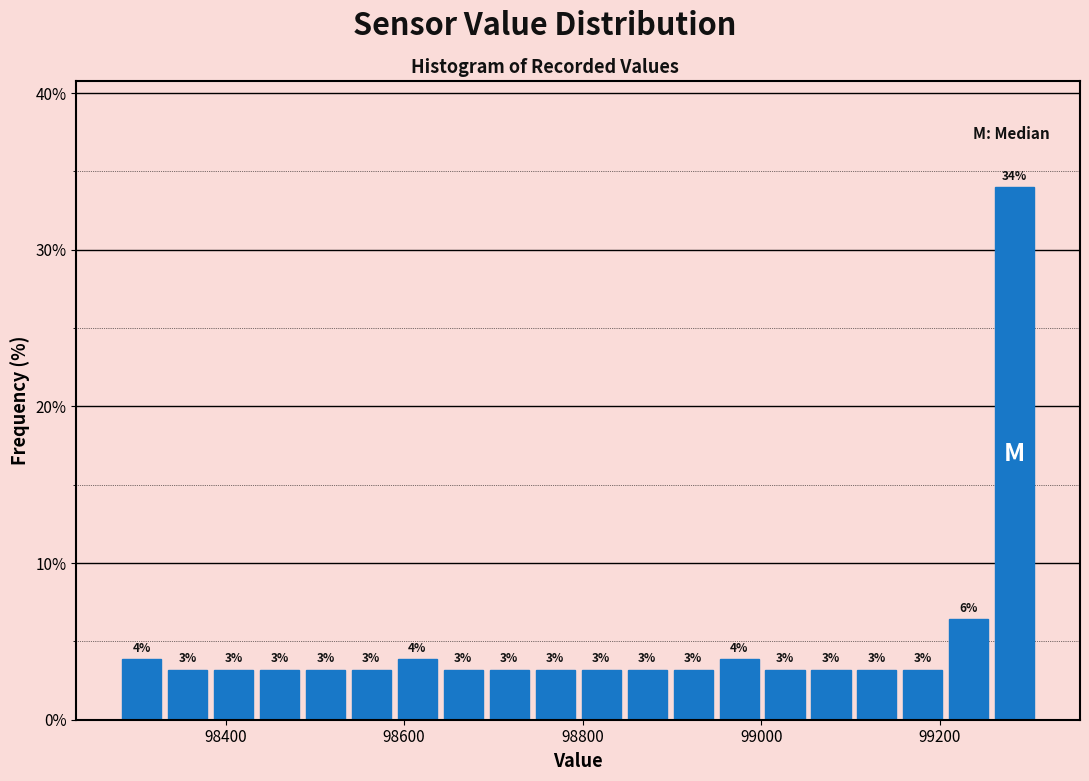

Around what value on the x-axis is the tallest bar? Give the approximate position of its centre, as read against the axis.

99280